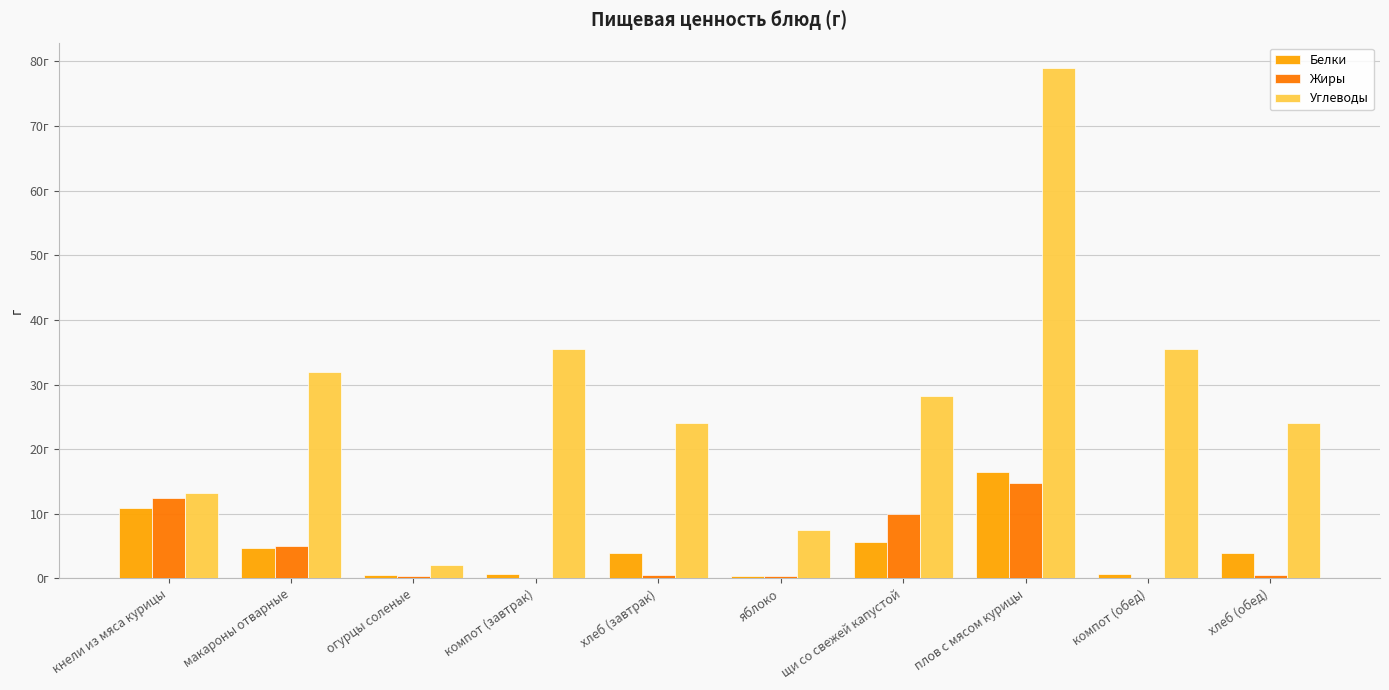

At which category is the sum across all series the highest?

плов с мясом курицы